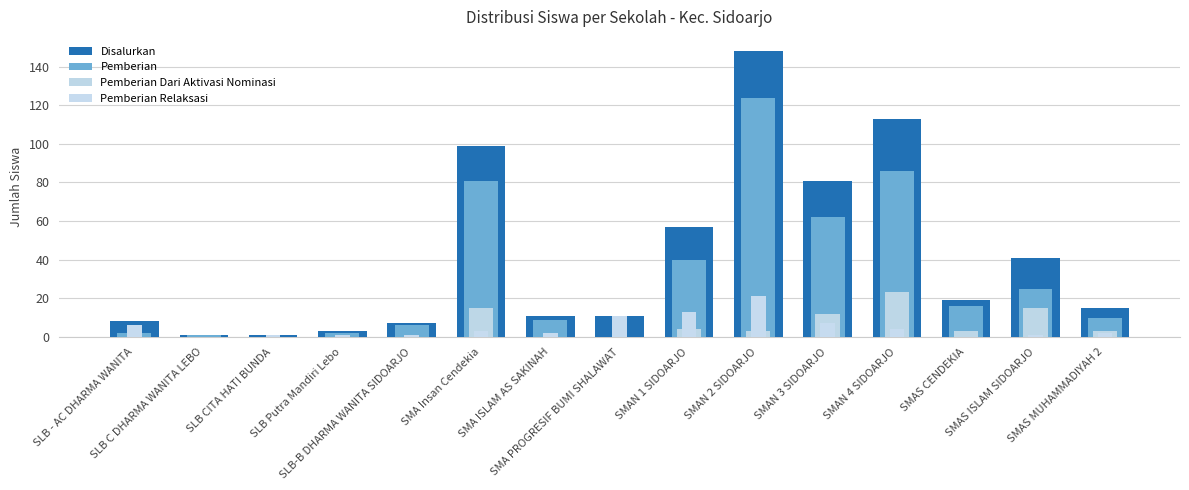

Which series changed the most between SMAN 2 SIDOARJO and SMAS CENDEKIA?

Disalurkan